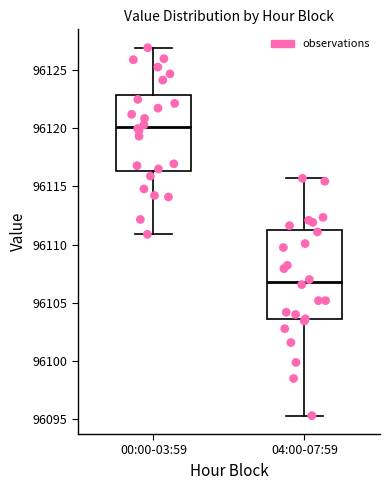

Which box has the highest median line?

00:00-03:59